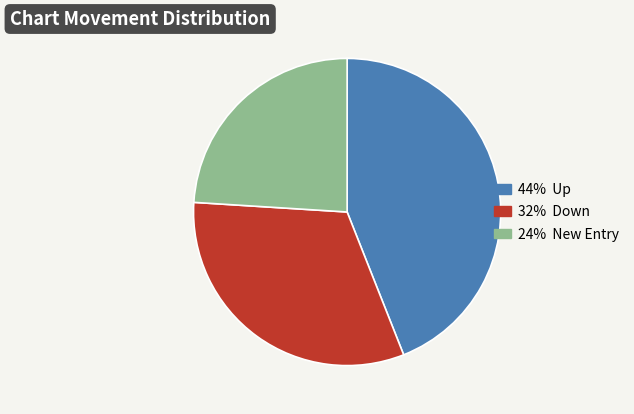

How many segments does this pie chart have?

3